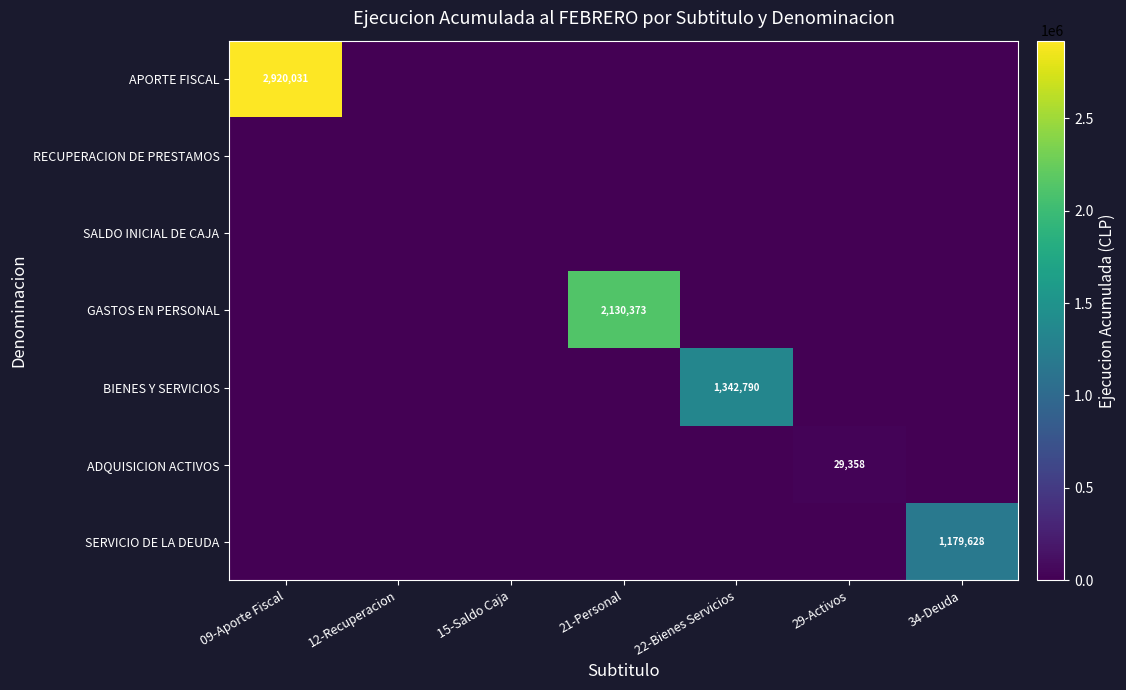

True or false: APORTE FISCAL has a value of 2920031 at 09-Aporte Fiscal.

True